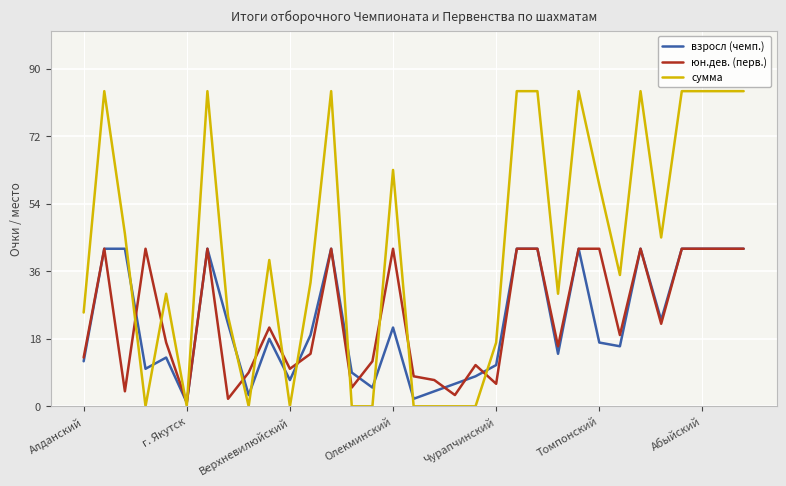

At how many categories does at least one series exceed 52?

13